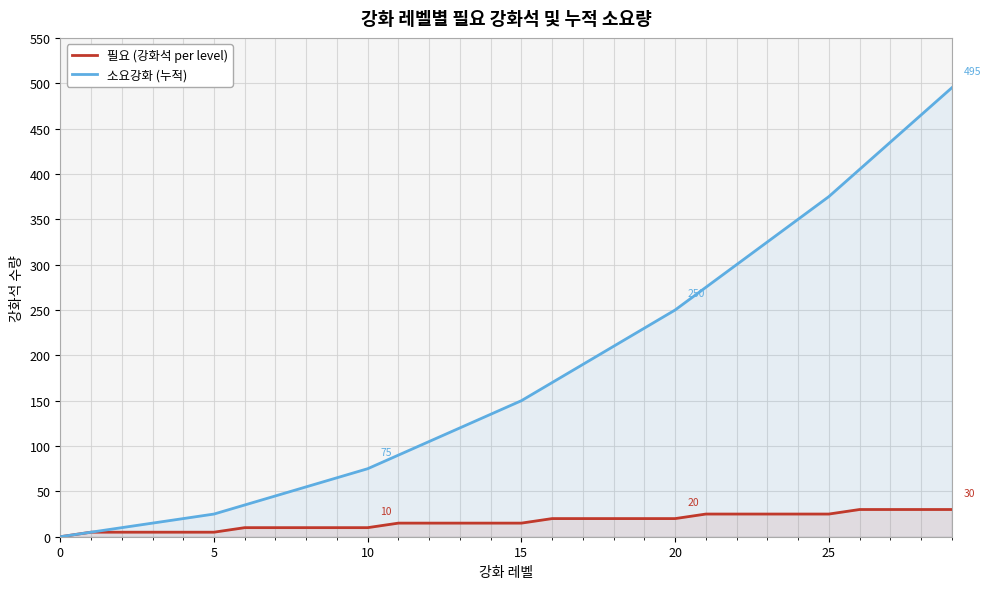

Which label corresponds to the smallest value in the chart?

0